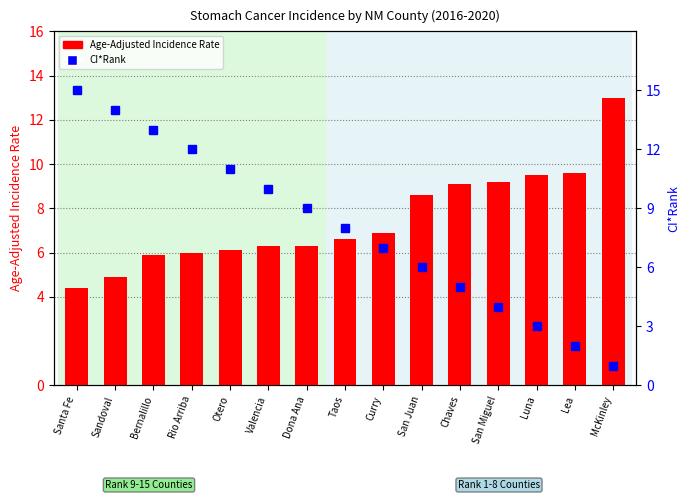

At which label is Age-Adjusted Incidence Rate closest to 8?

San Juan